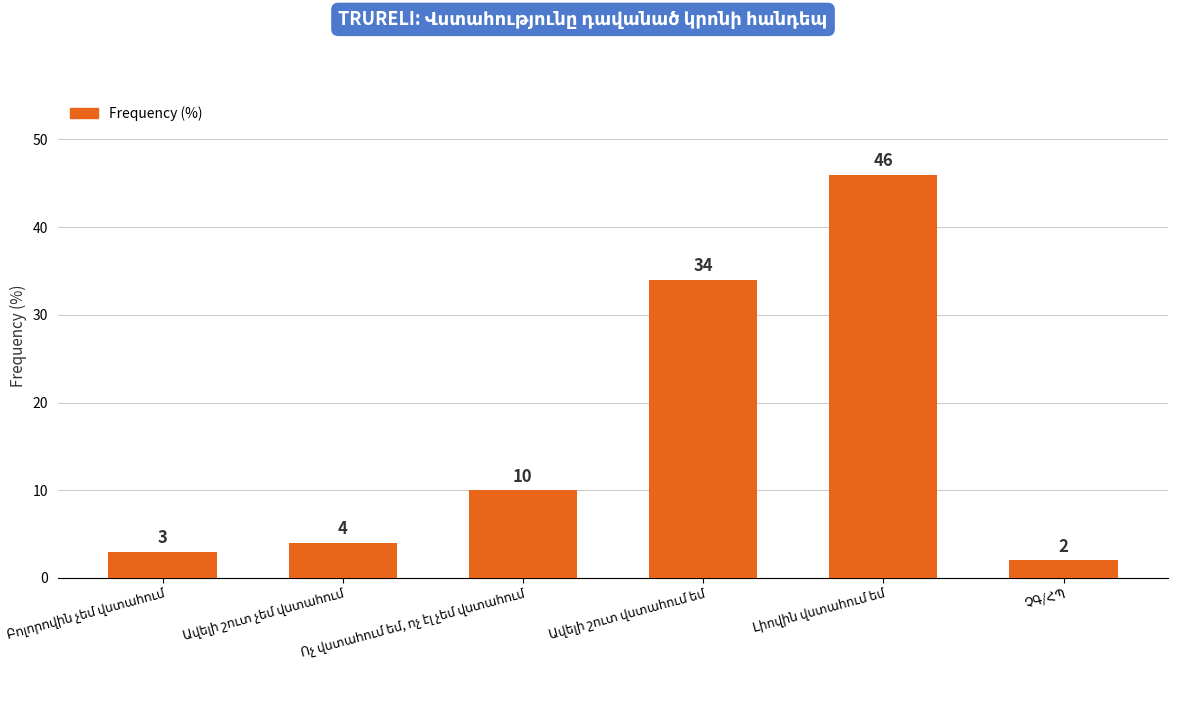

What is the difference between the maximum and minimum values?

44